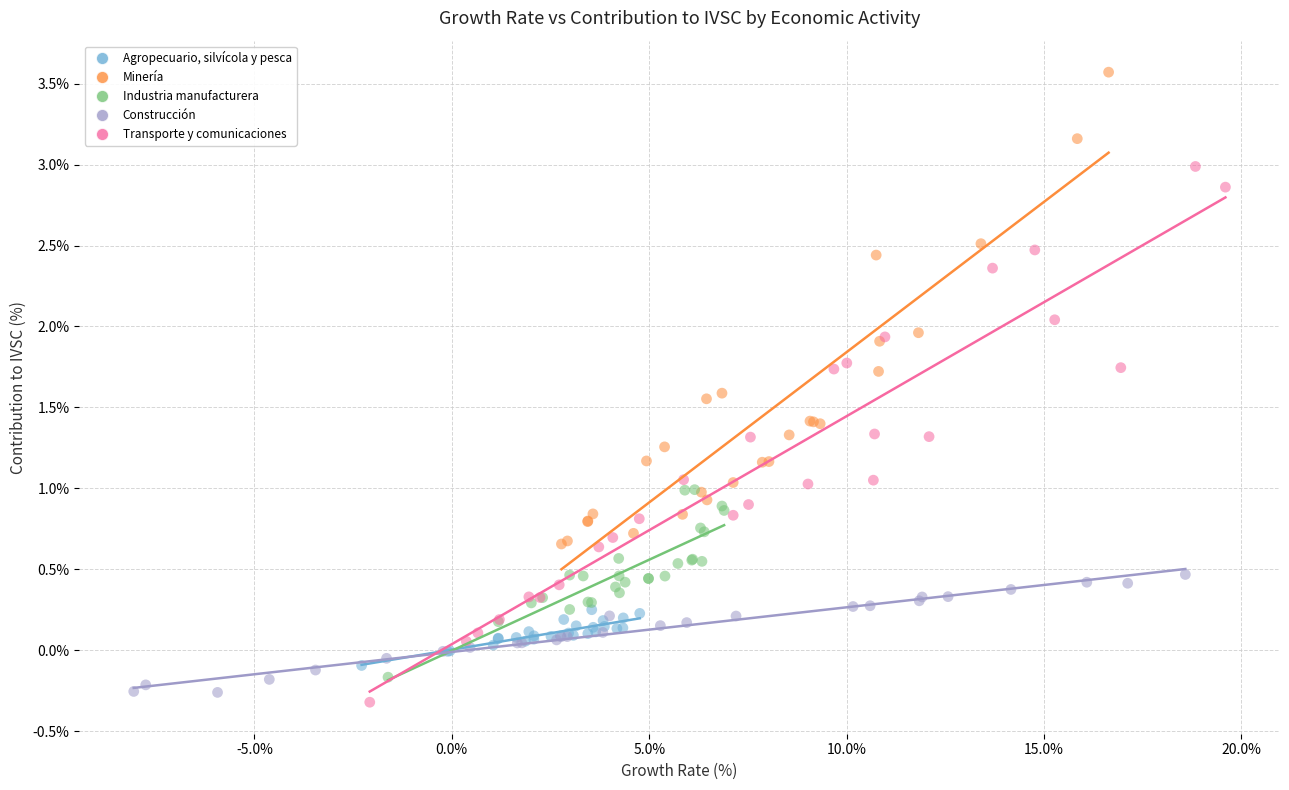

Which series has the largest Y range (max minus min)?

Transporte y comunicaciones